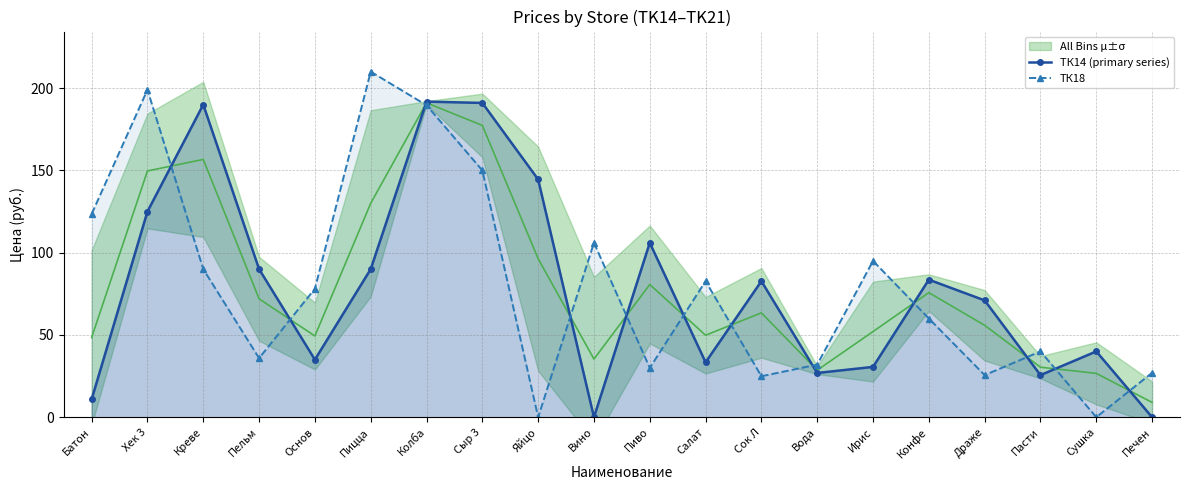

List the series in order of their overall mean, highest first.

ТК18, ТК14 (primary series)